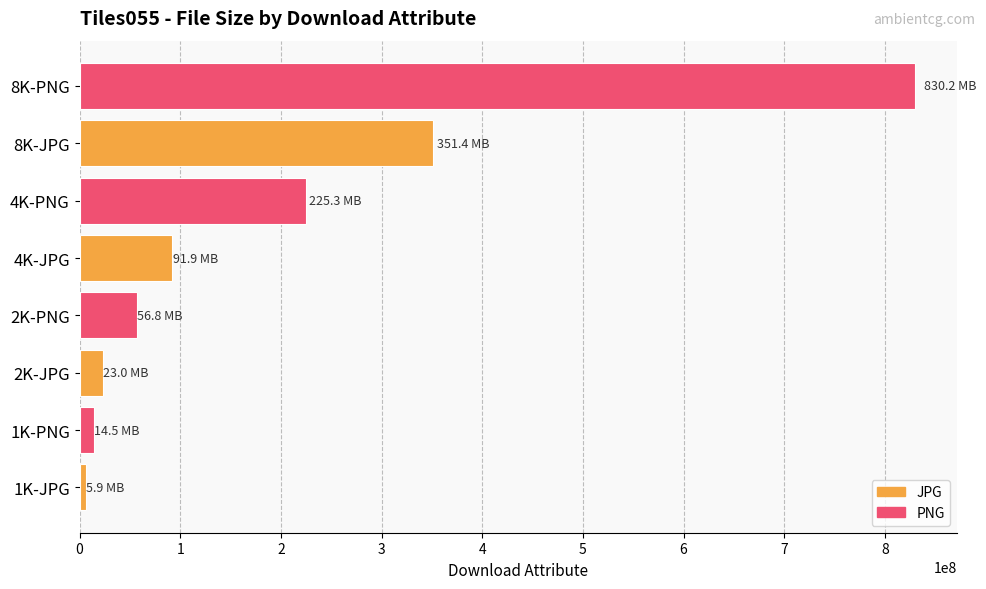

What is the difference between the maximum and minimum values?

824257562